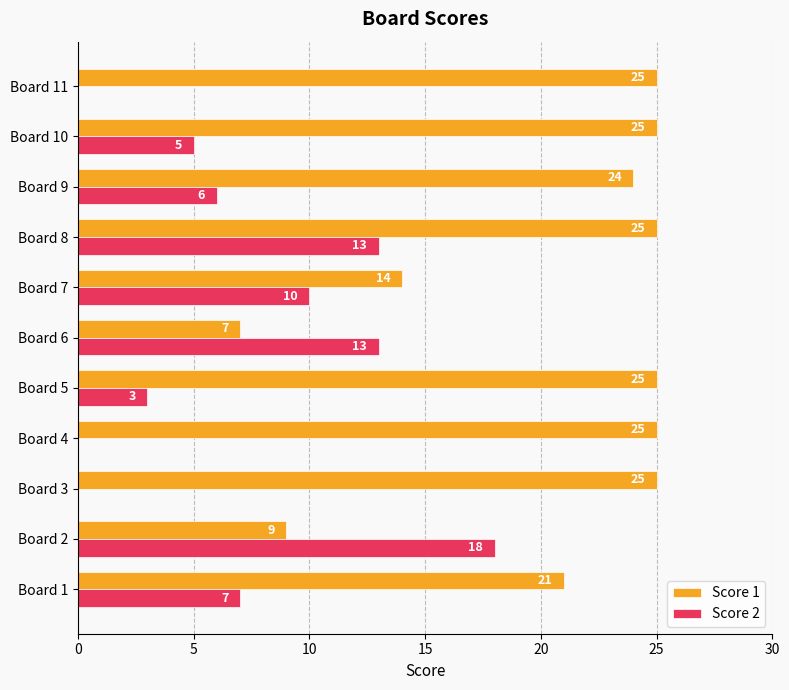

Between Board 2 and Board 3, which series saw the biggest shift?

Score 2